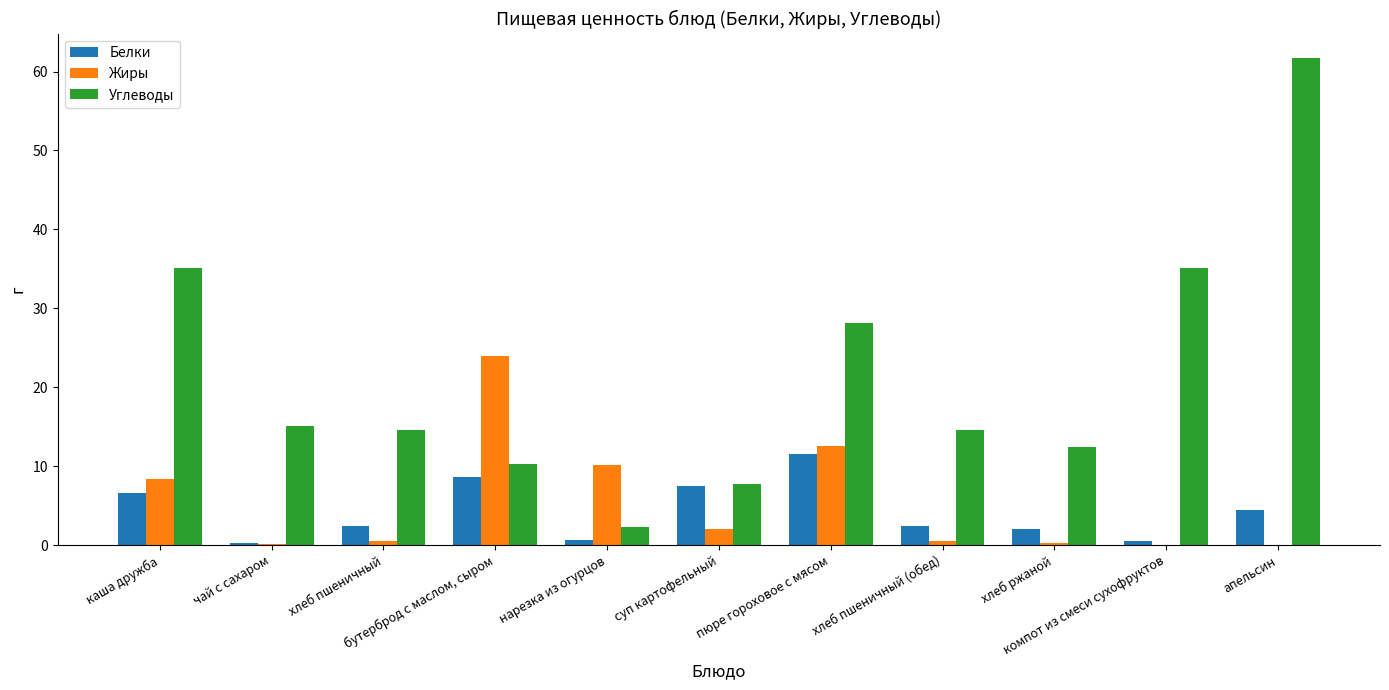

What is the sum of all Углеводы values?

237.1